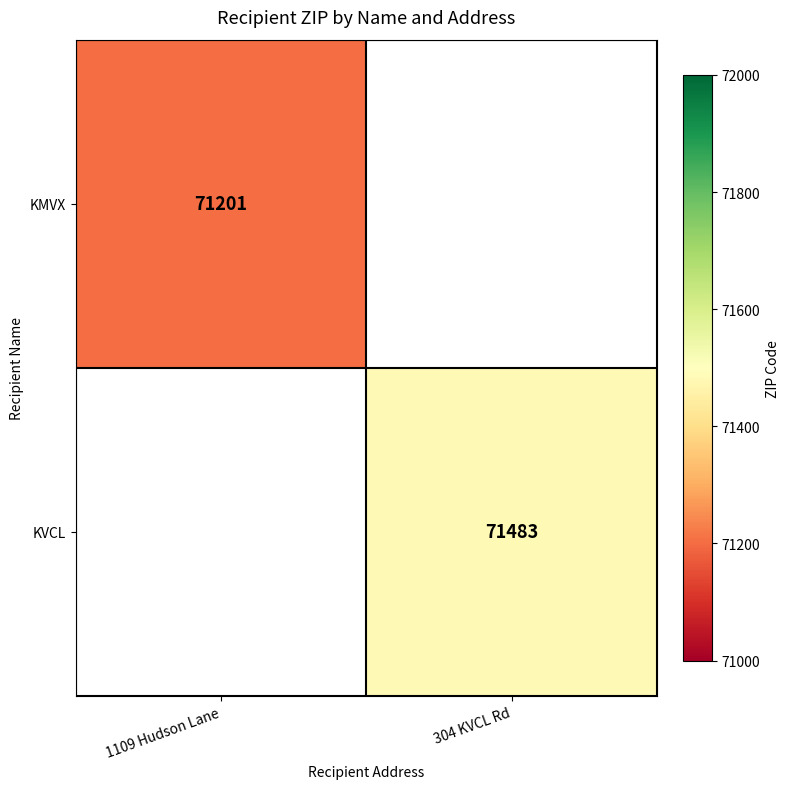

True or false: KMVX has a value of 26043 at 1109 Hudson Lane.

False